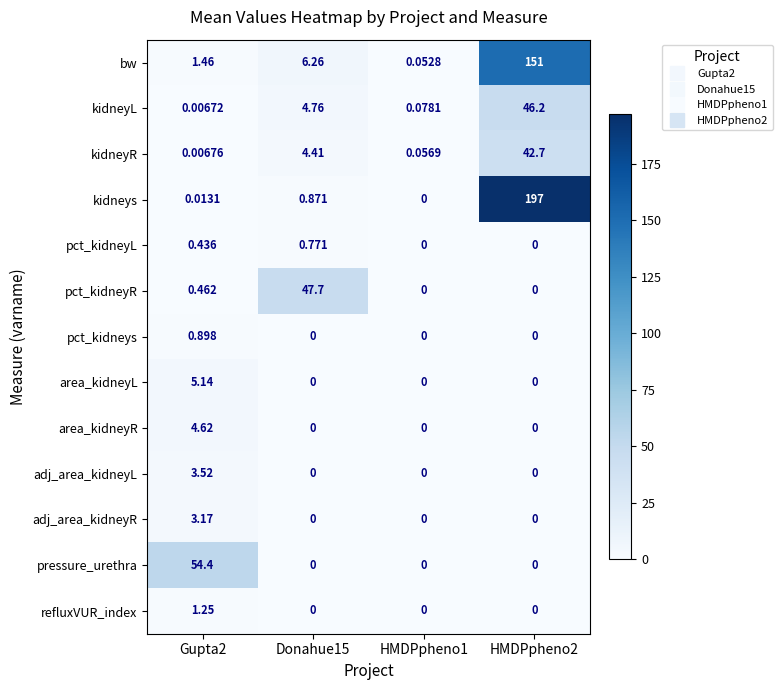

How many data points in kidneyL are above 4?

2